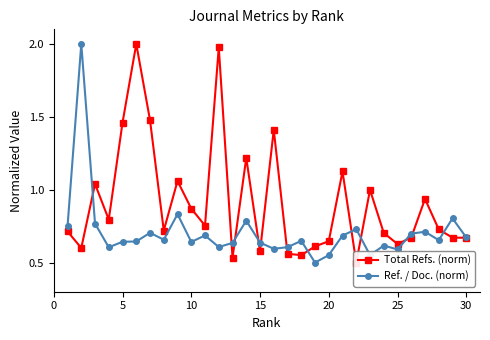

Reading left to right, extract all data points from this chart.

Total Refs. (norm): 0.7	0.6	1.0	0.8	1.5	2.0	1.5	0.7	1.1	0.9	0.8	2.0	0.5	1.2	0.6	1.4	0.6	0.6	0.6	0.6	1.1	0.5	1.0	0.7	0.6	0.7	0.9	0.7	0.7	0.7
Ref. / Doc. (norm): 0.7	2.0	0.8	0.6	0.6	0.6	0.7	0.7	0.8	0.6	0.7	0.6	0.6	0.8	0.6	0.6	0.6	0.6	0.5	0.6	0.7	0.7	0.6	0.6	0.6	0.7	0.7	0.7	0.8	0.7